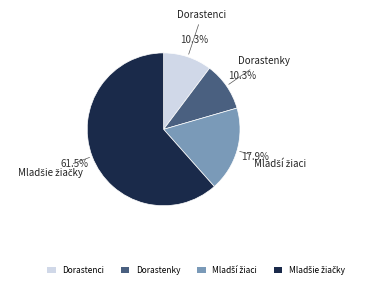

Is there any slice that represents more than half of the pie?

Yes